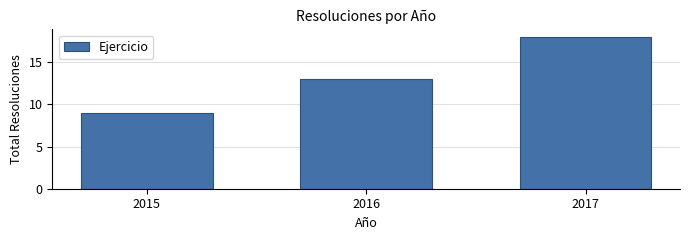

Reading left to right, what are all the values shown in this chart?

2015=9	2016=13	2017=18